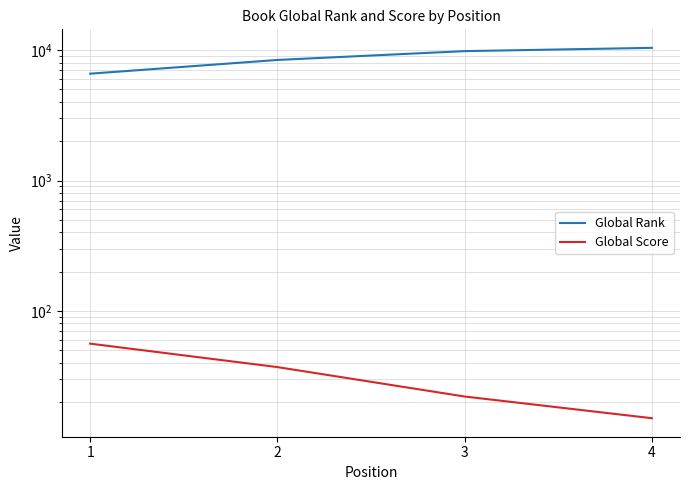

Which label corresponds to the smallest value in the chart?

4